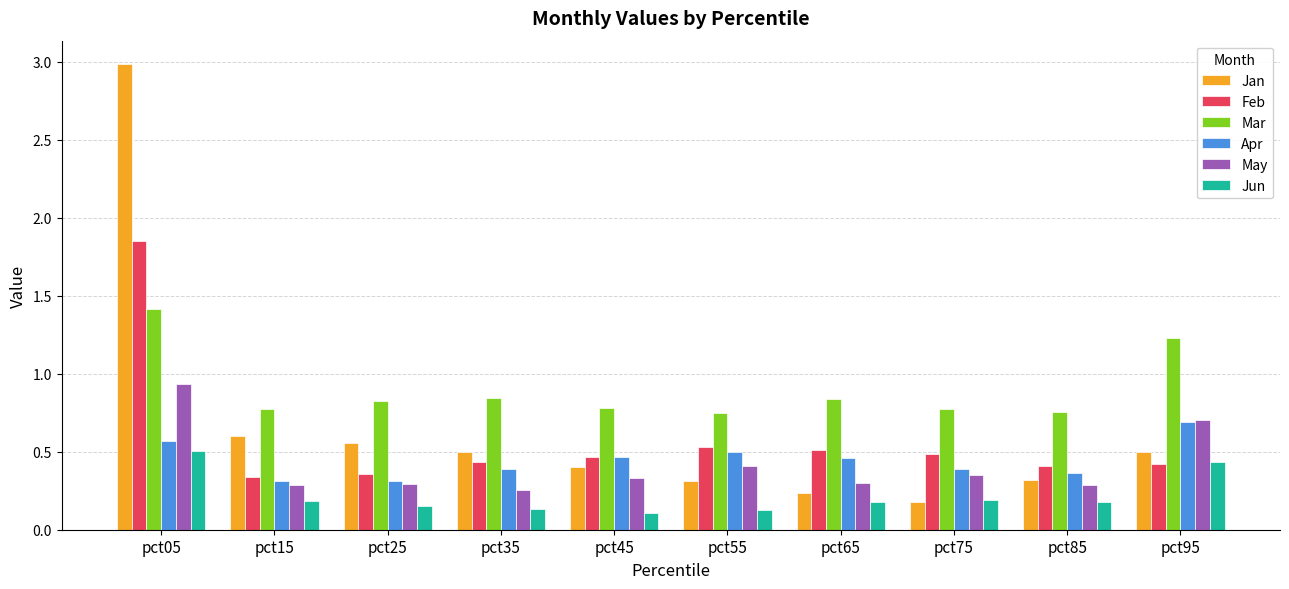

What is the sum of the Mar values at pct75 and pct85?

1.5